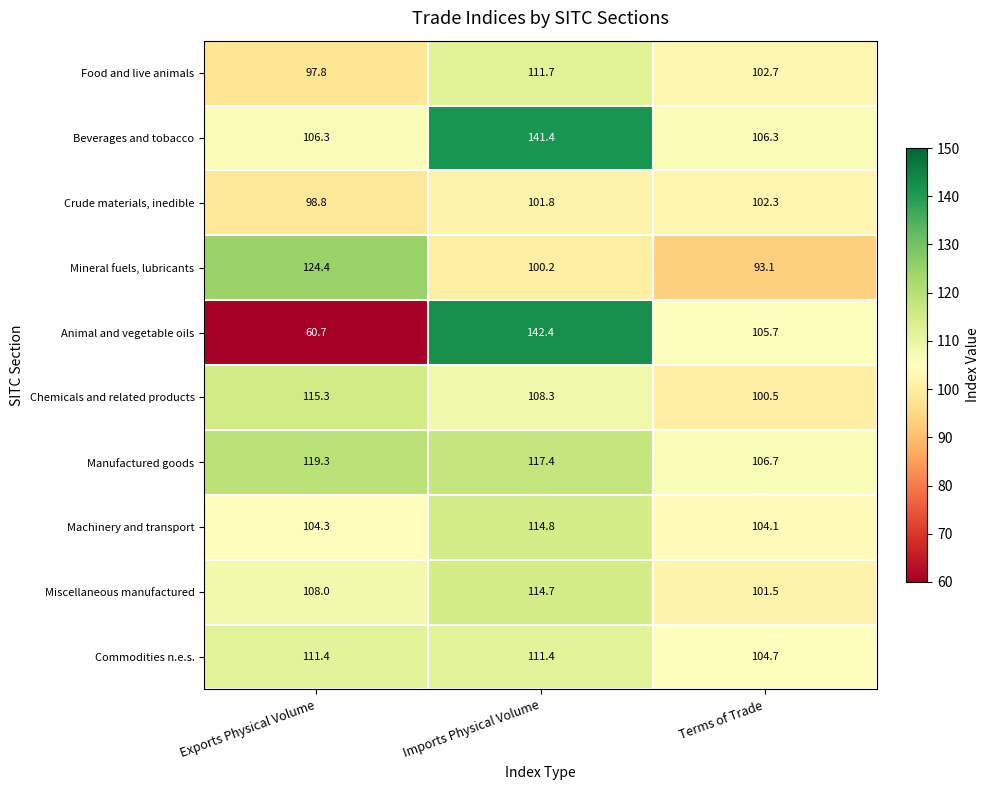

What is the difference between the maximum and minimum values in the Mineral fuels, lubricants series?

31.3